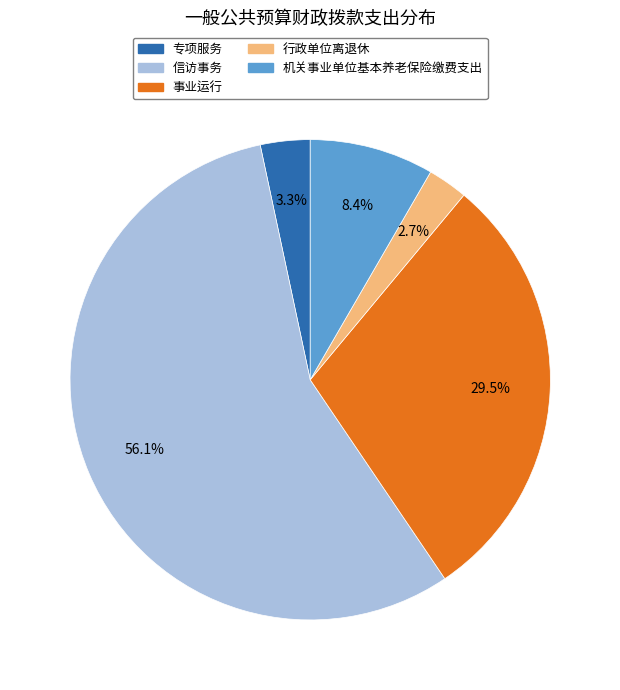

How much of the chart is everything except 信访事务?

43.9%